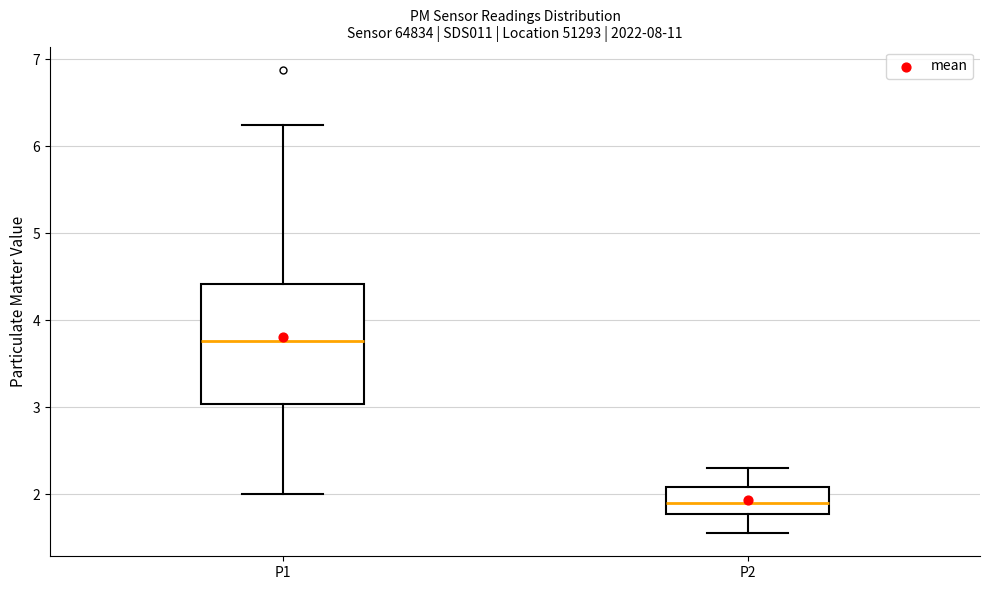

Which box is the tallest, from its lower edge to its upper edge?

P1